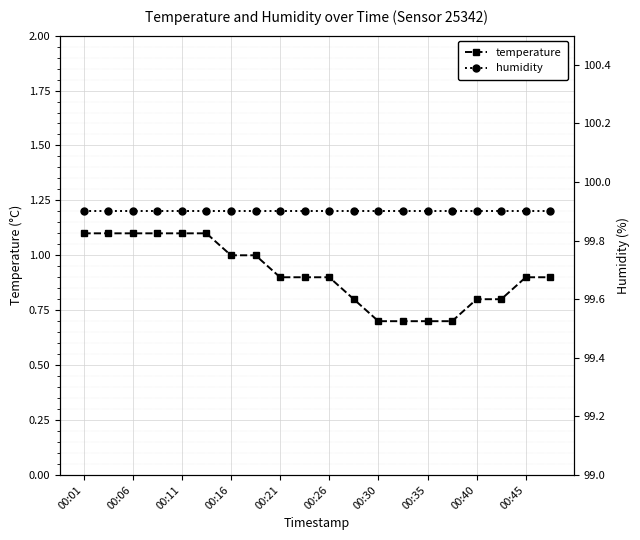

Is it true that temperature equals 1.1 at 00:06?

True